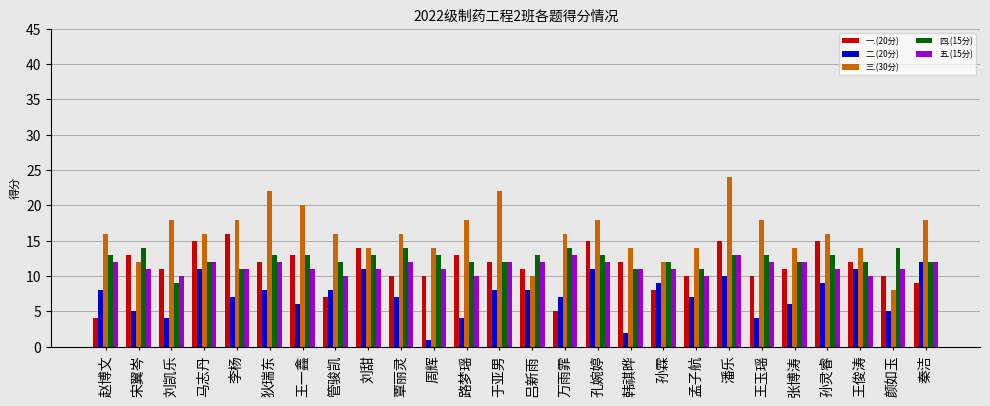

The value of 一.(20分) at 宋翼岑 is 3. True or false?

False